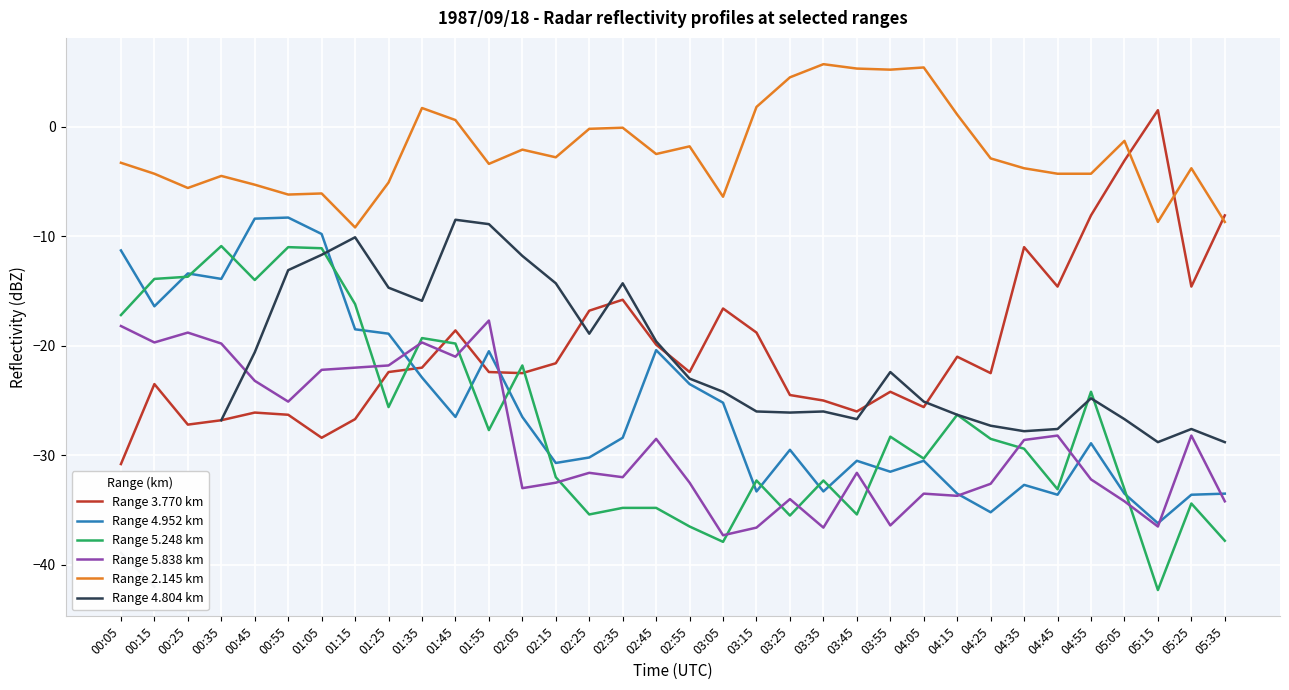

How many series are shown in this chart?

6